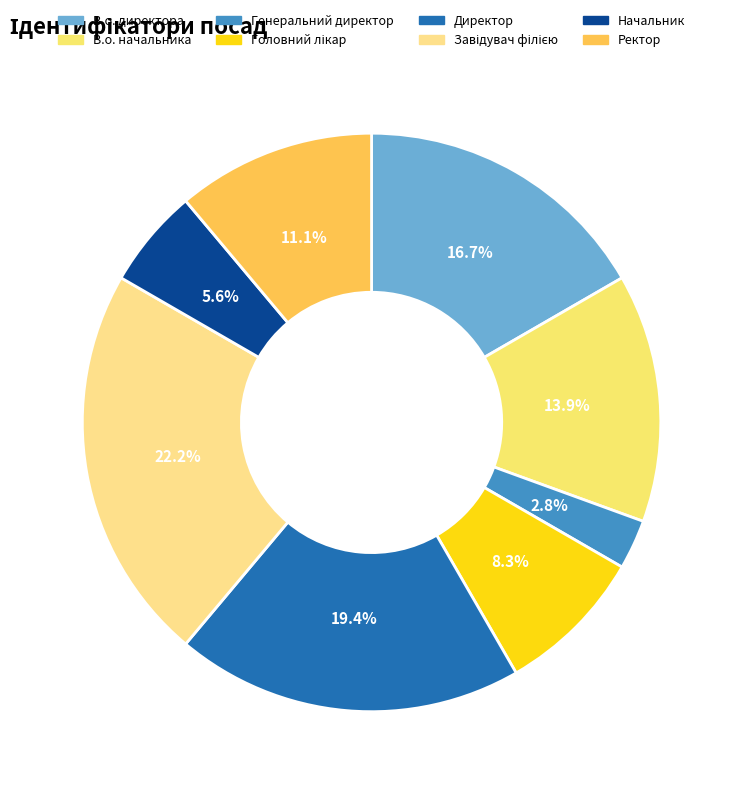

What is the change in value from Генеральний директор to Ректор?

+3